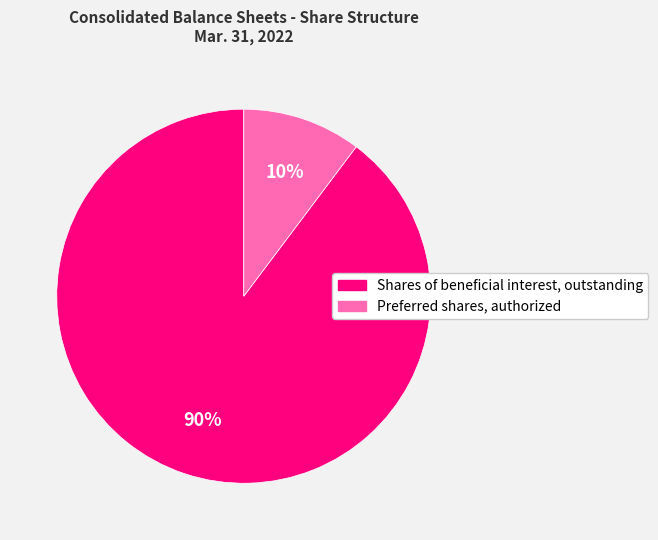

To the nearest percent, what is the average slice percentage?

50%